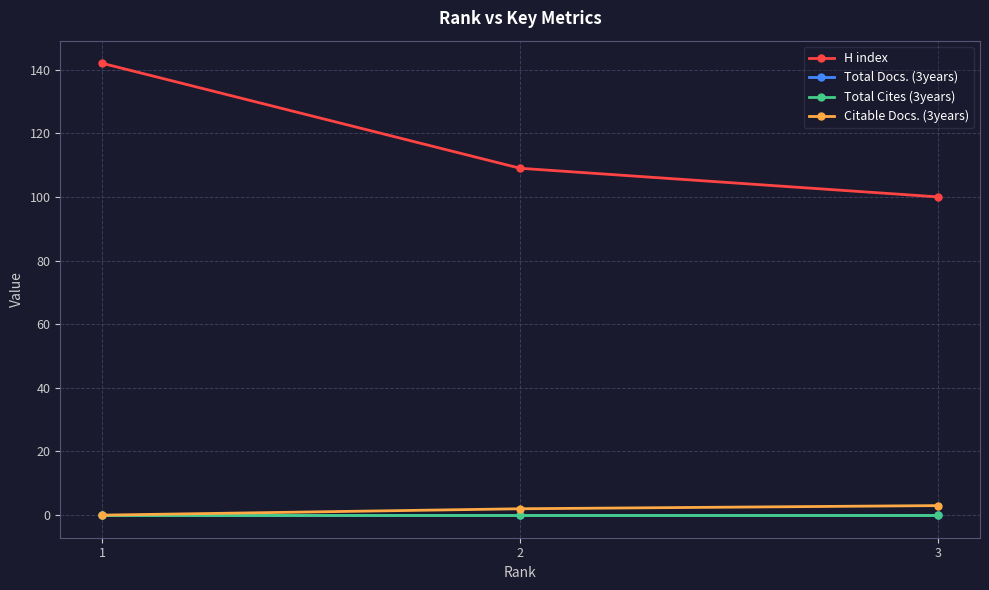

True or false: H index has a value of 178 at 2.

False